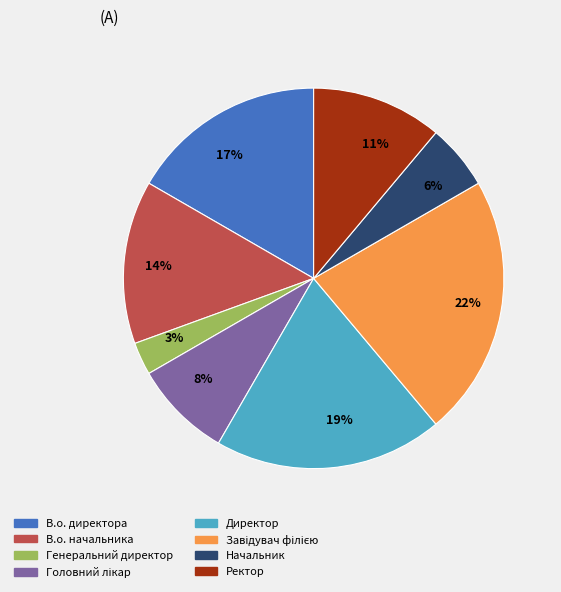

What is the smallest slice in the pie chart?

3%